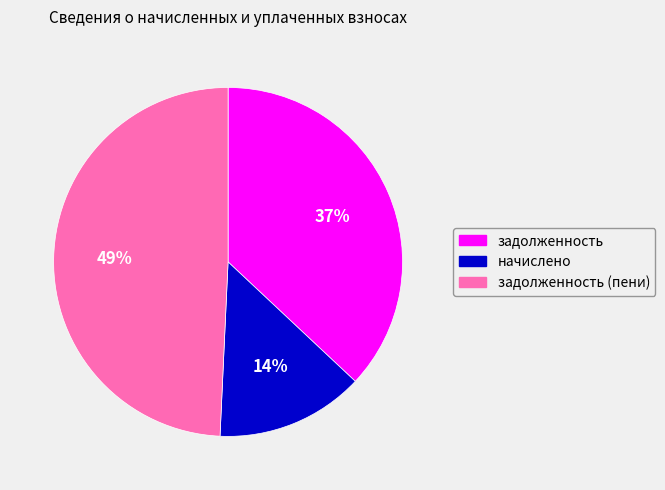

Is there a majority slice in this chart?

No